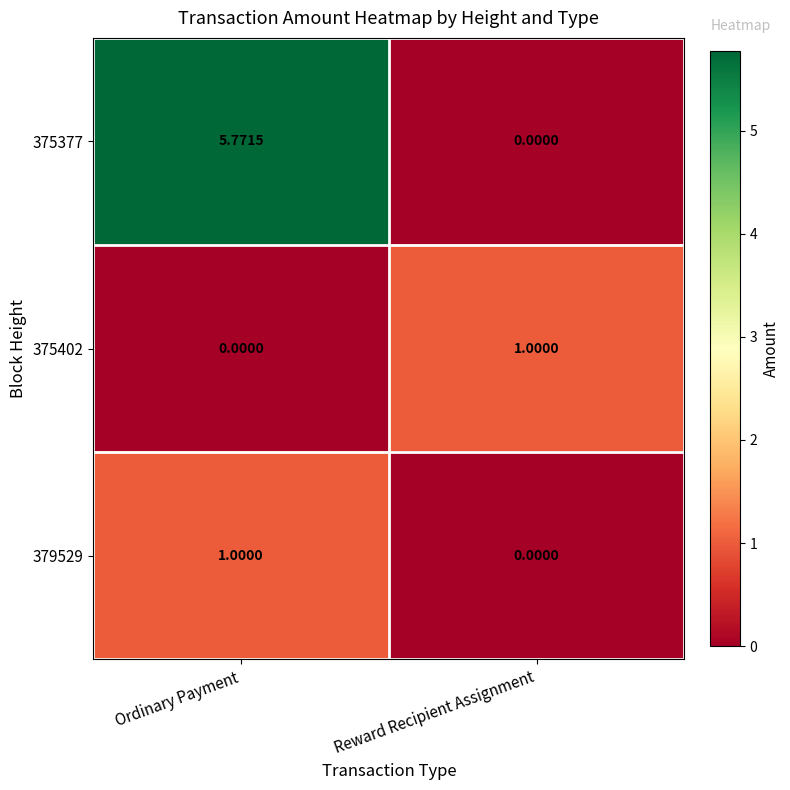

Where is 375402 nearest to the value 0?

Ordinary Payment